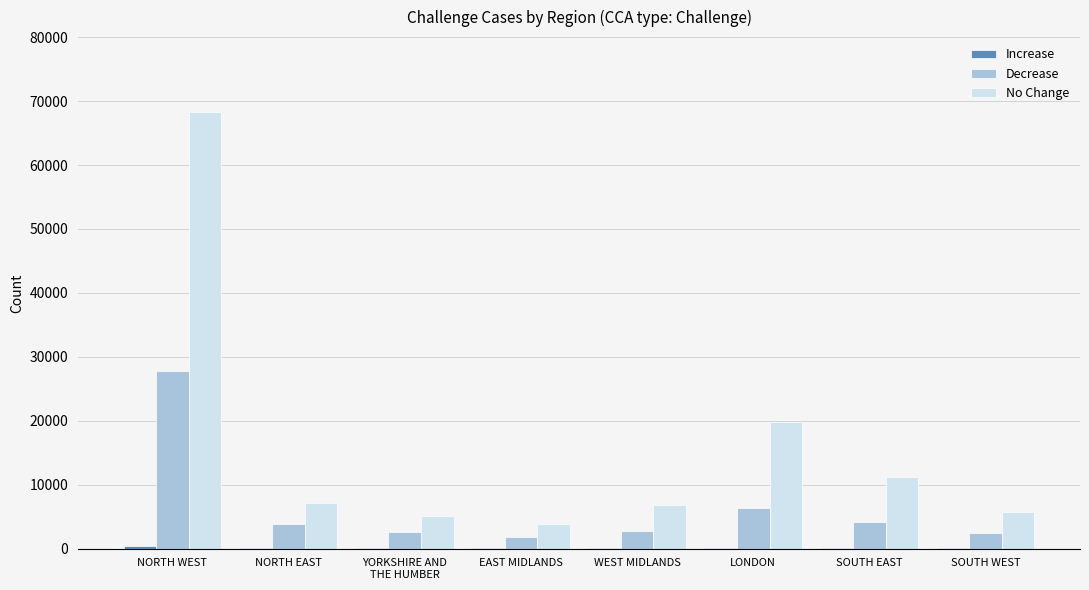

True or false: Decrease has a value of 2560 at YORKSHIRE AND
THE HUMBER.

True